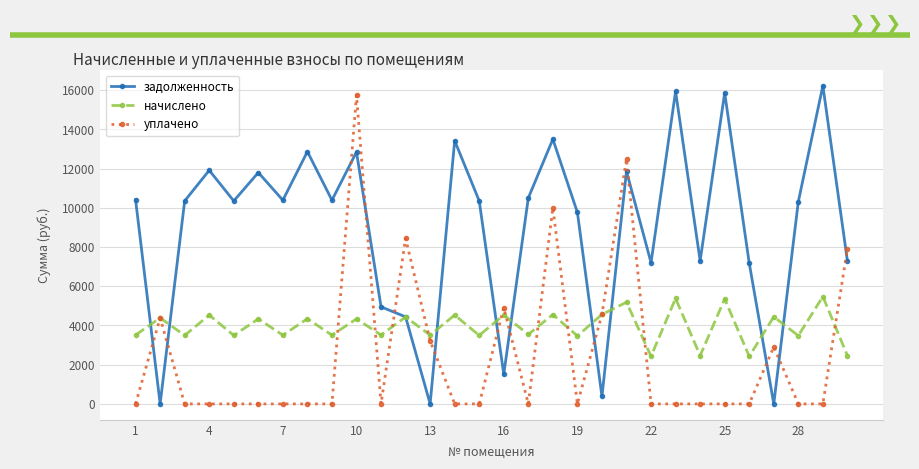

List the series in order of their peak value, lowest first.

начислено, уплачено, задолженность